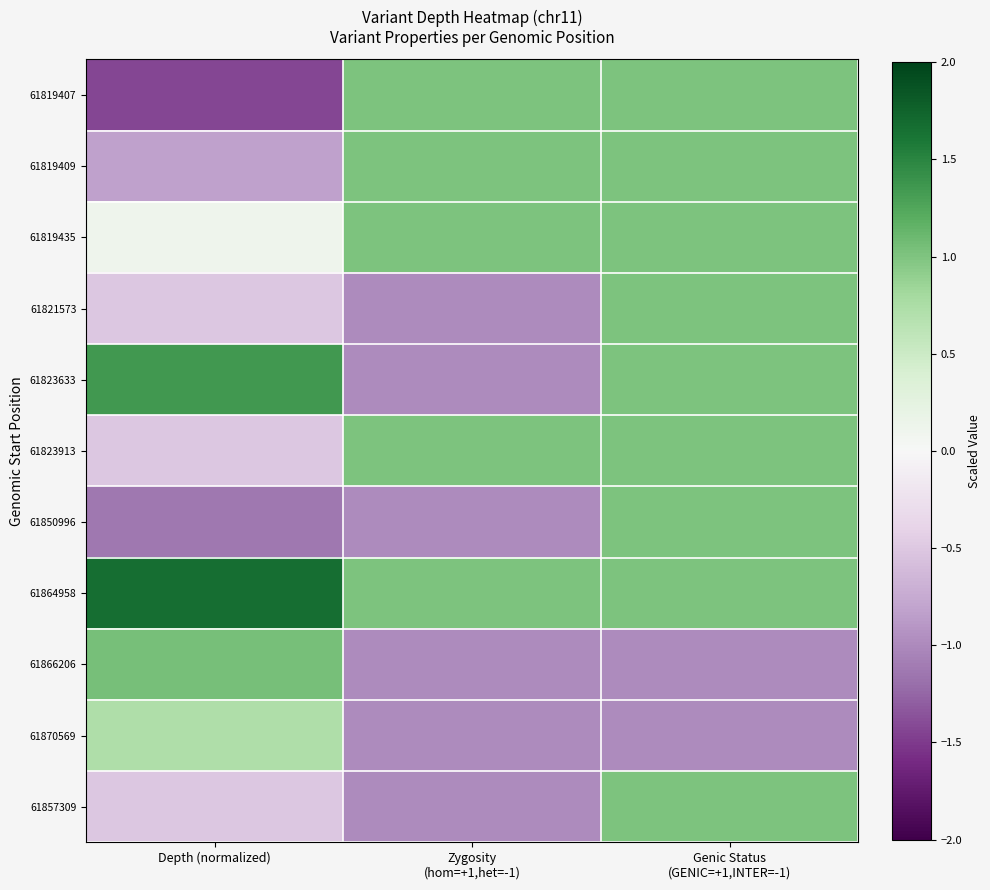

Which category has the highest value across all series?

Depth (normalized)